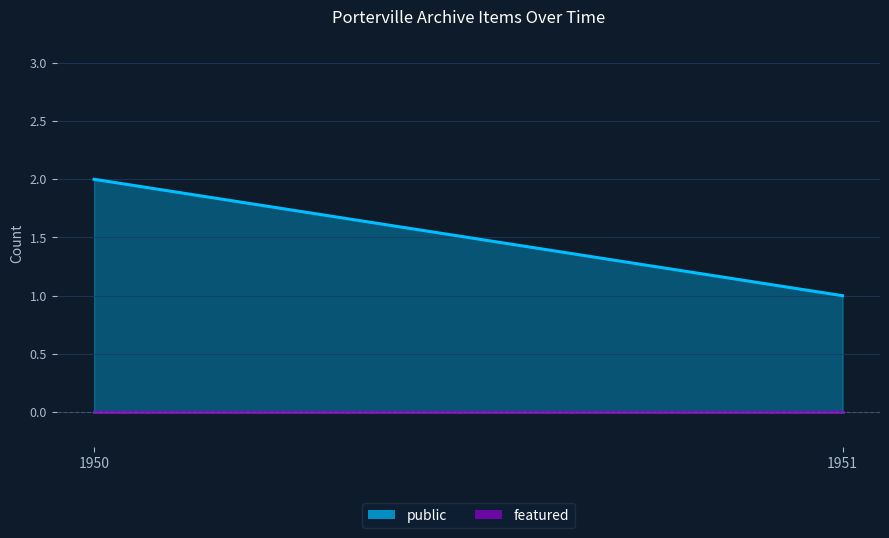

Which series has the largest total across all categories?

public